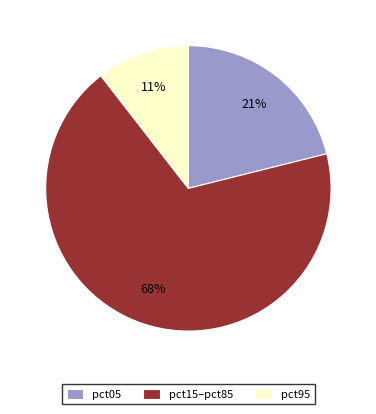

Do pct15–pct85 and pct05 together represent more than half of the pie?

Yes